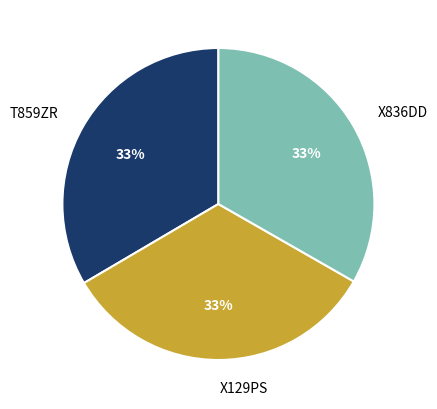

What percentage is the T859ZR slice, to the nearest percent?

33%